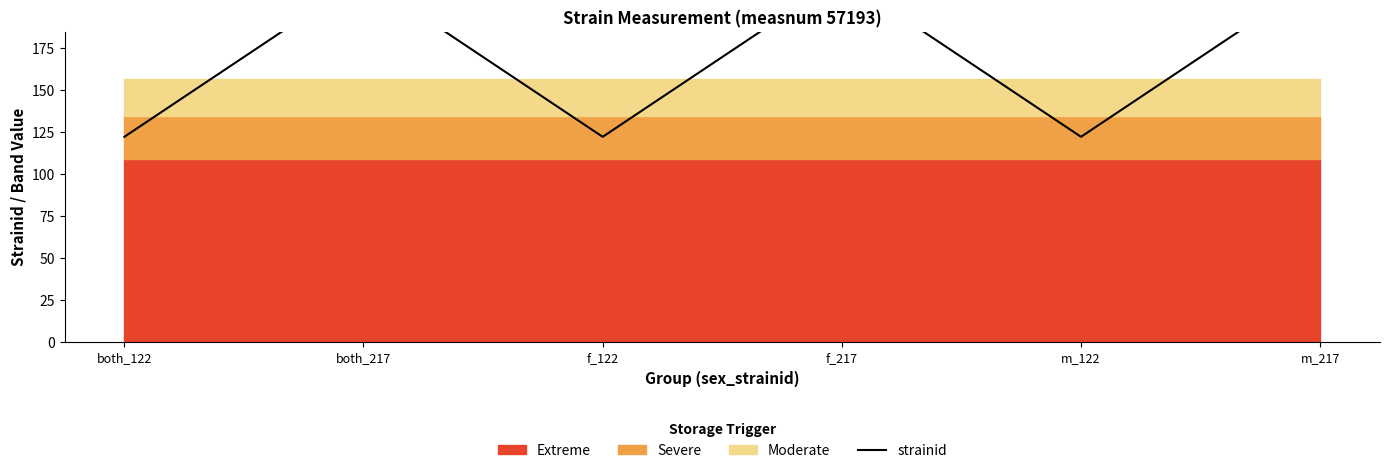

How many lines are shown in the chart?

1